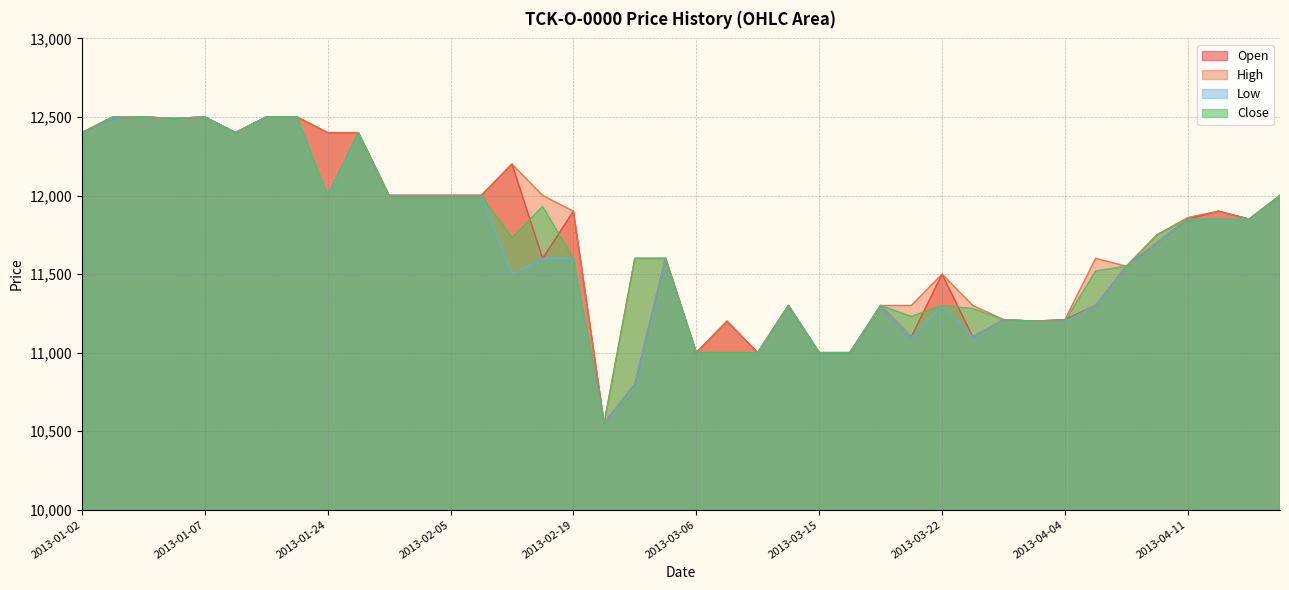

Where is the first local maximum for Close?

2013-01-07